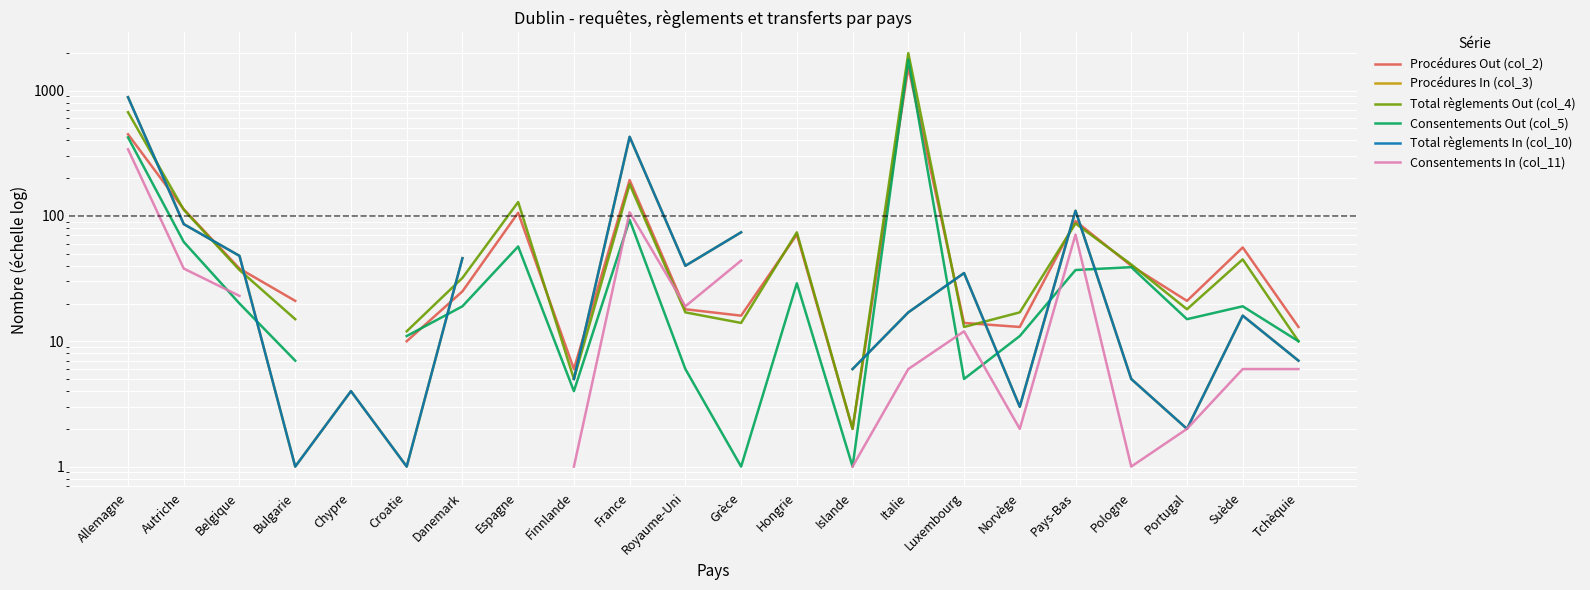

How many positive values does the Consentements Out (col_5) series have?

21